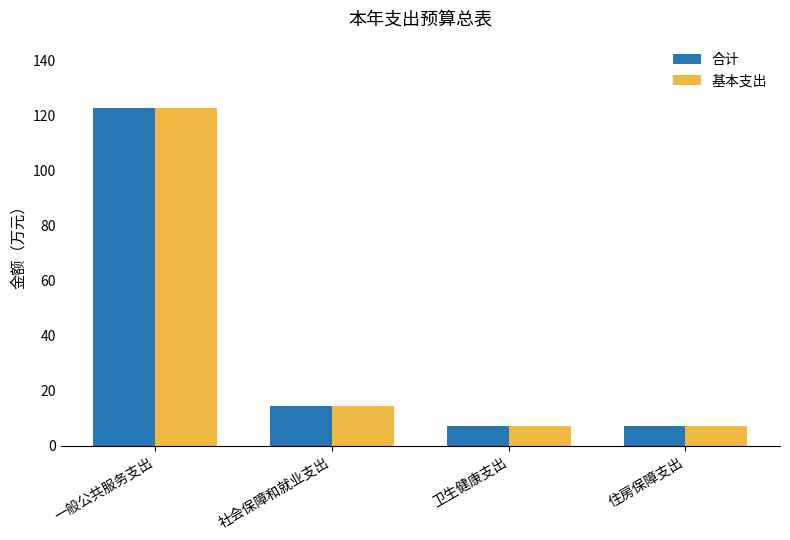

What is the total value across all series at 卫生健康支出?

14.2